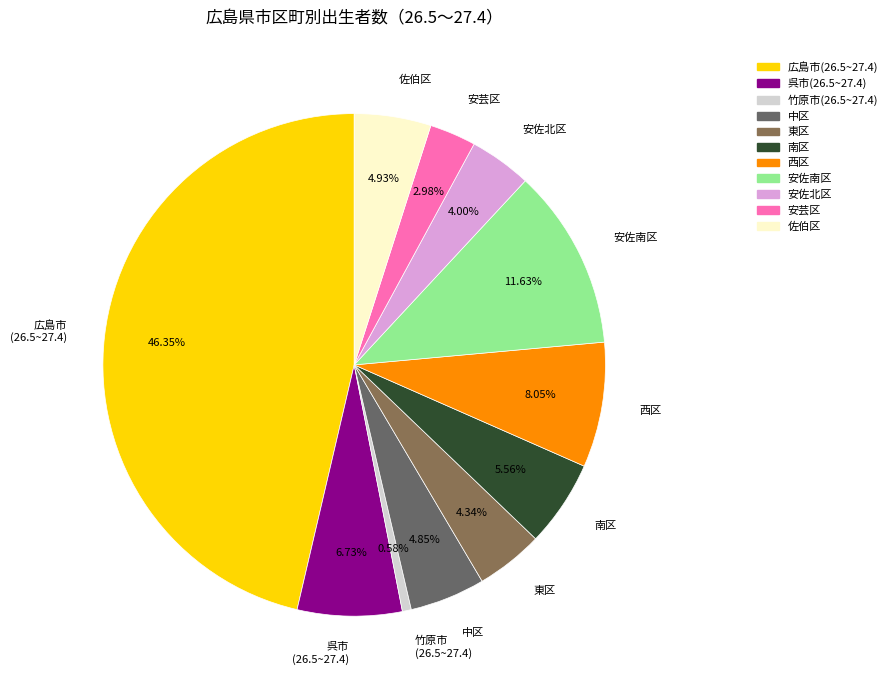

Does any single category account for the majority?

No